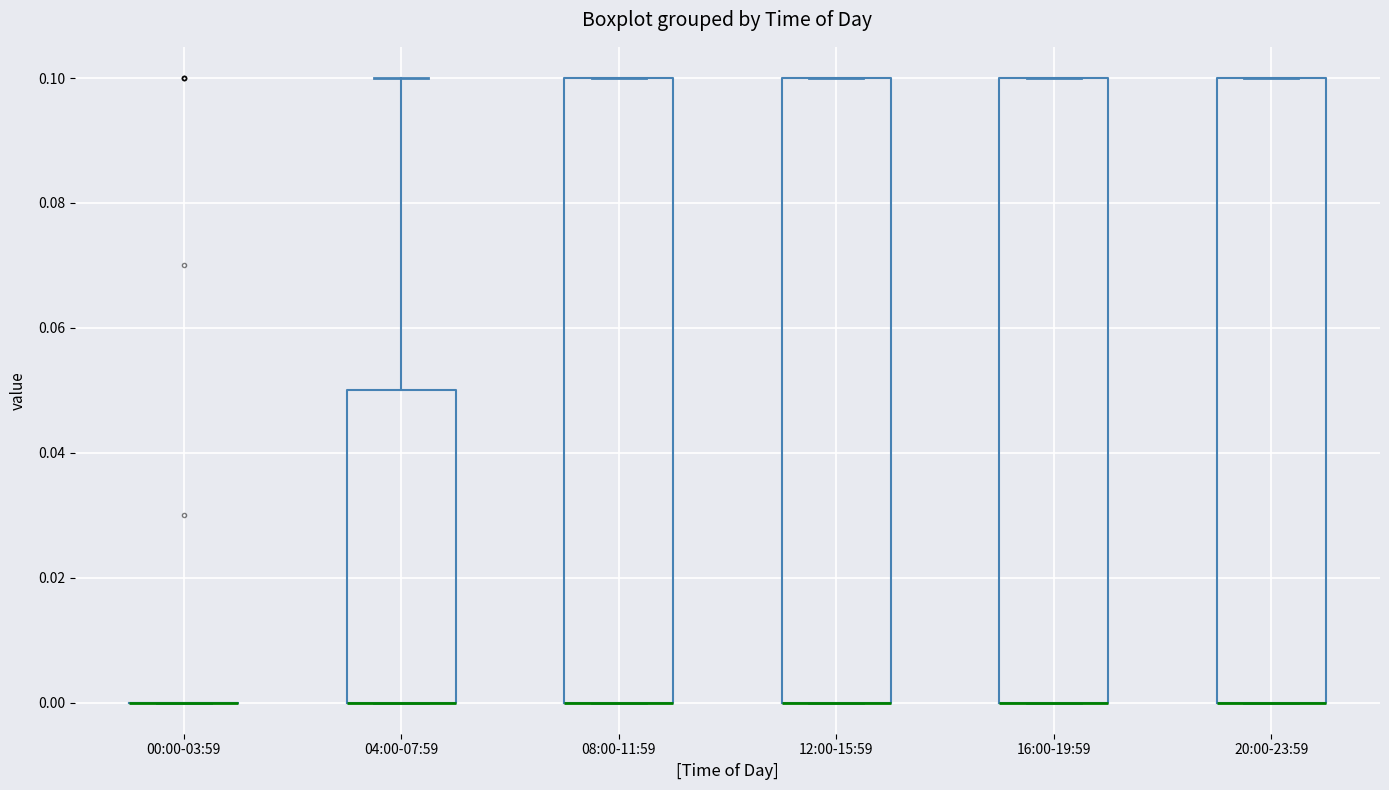

Where is the upper edge of the box for 04:00-07:59 on the y-axis? The values are not printed on the chart, so give them approximately, as read against the axis.

0.05